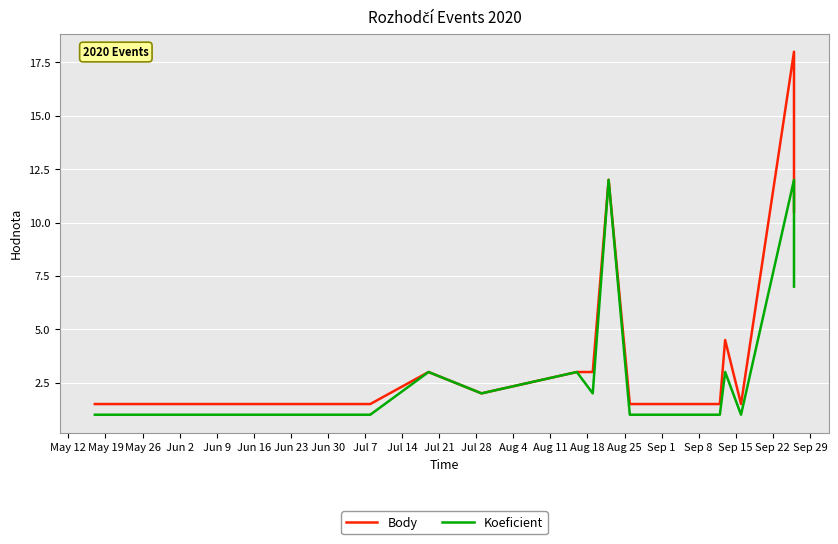

How many values in the Body series exceed 2?

7